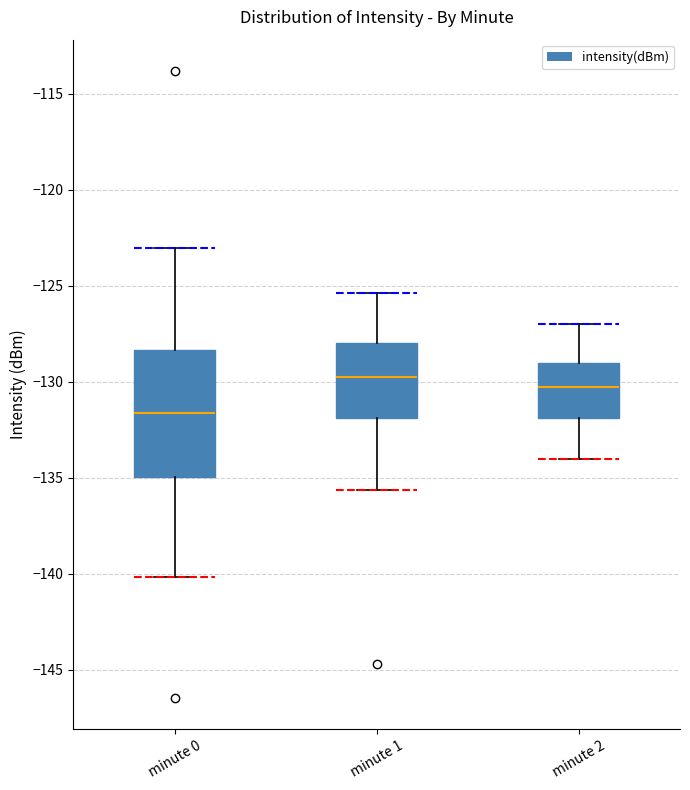

Comparing the boxes themselves (not the whiskers), which one is the tallest?

minute 0